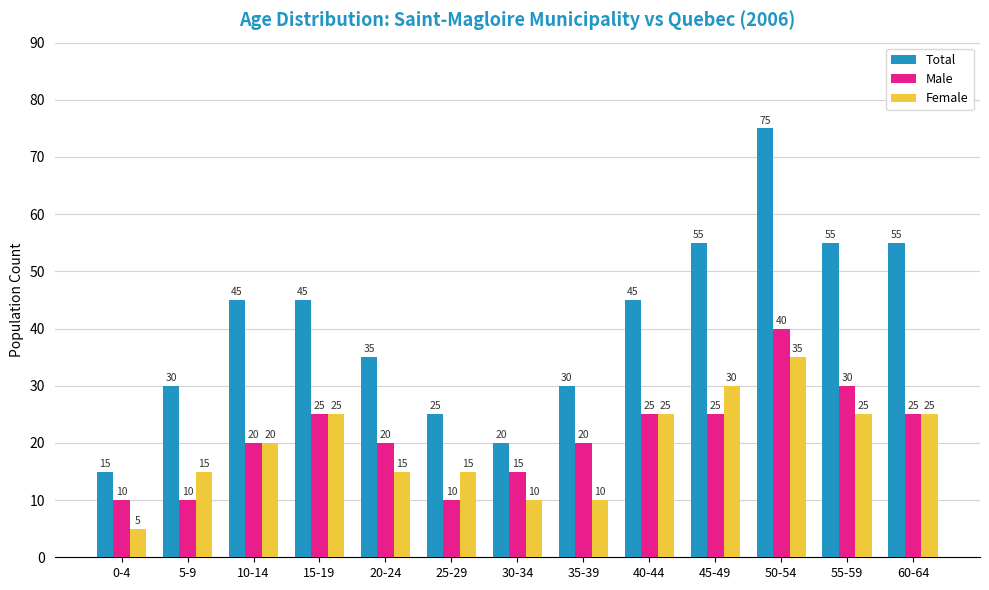

What is the label of the 6th bar from the right?

35-39